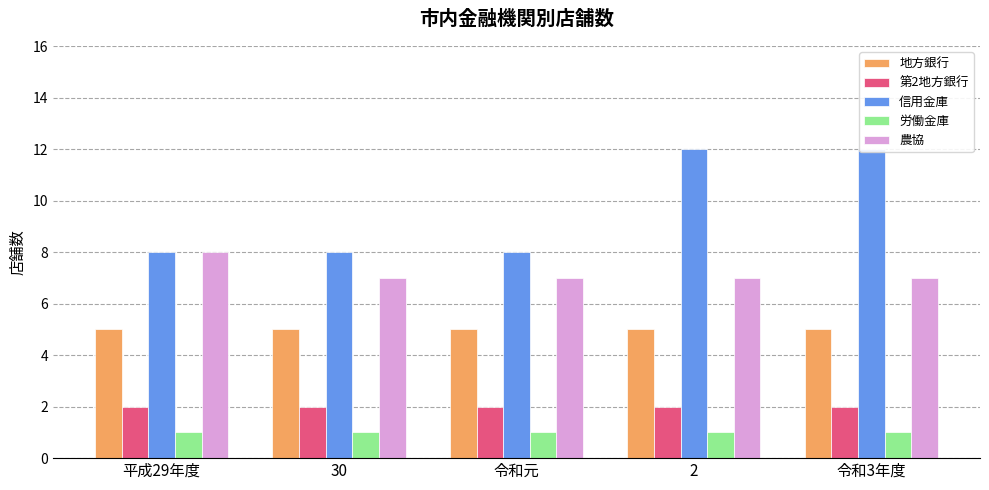

How many data points in 信用金庫 are above 8?

2